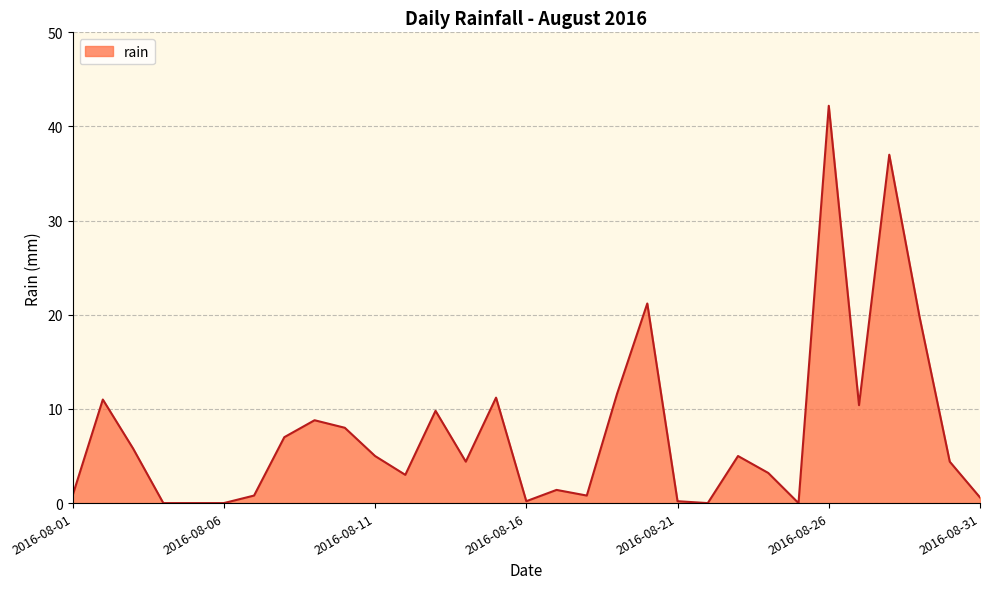

What is the difference between the maximum and minimum values?

42.2